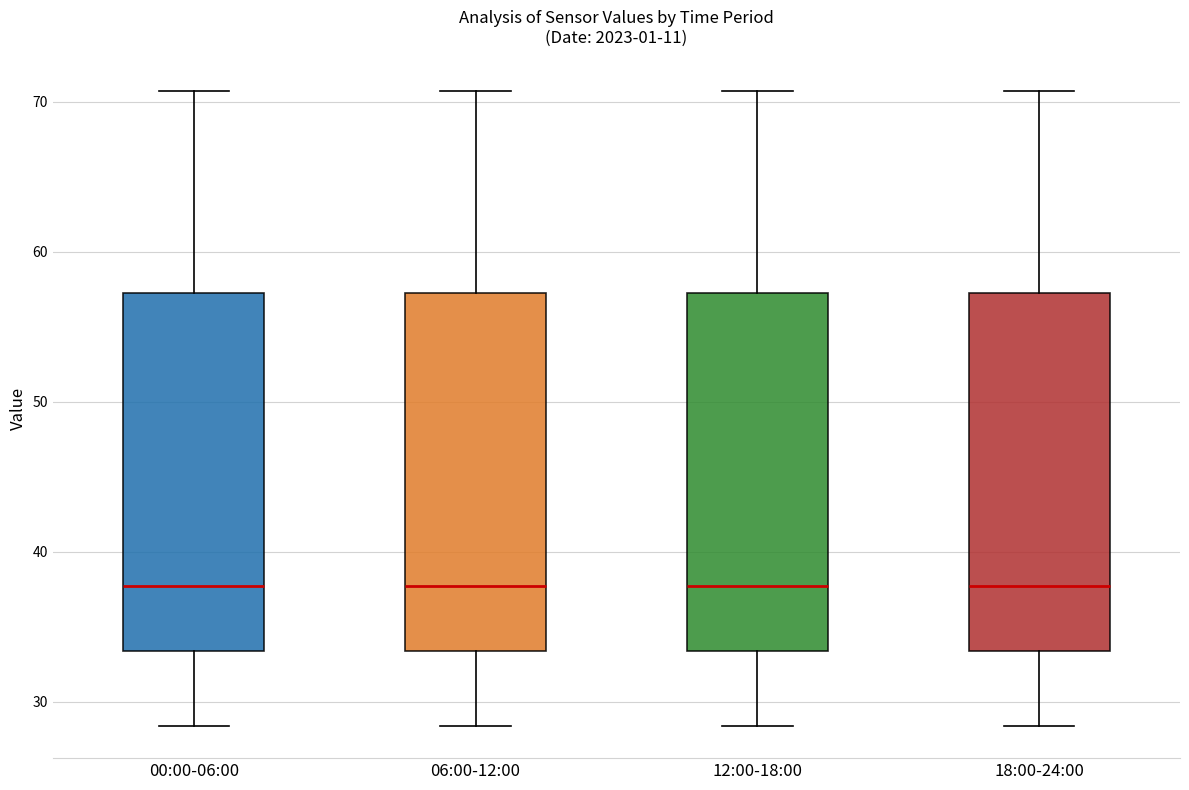

Reading left to right, transcribe this box plot: for each box, give where its median line is, the range the box spans, and where its two whiskers end, as read against the y-axis. The values are not printed on the chart, so give them approximately, as read against the axis.

00:00-06:00: median 38, box 33 to 57, whiskers 28 to 71
06:00-12:00: median 38, box 33 to 57, whiskers 28 to 71
12:00-18:00: median 38, box 33 to 57, whiskers 28 to 71
18:00-24:00: median 38, box 33 to 57, whiskers 28 to 71